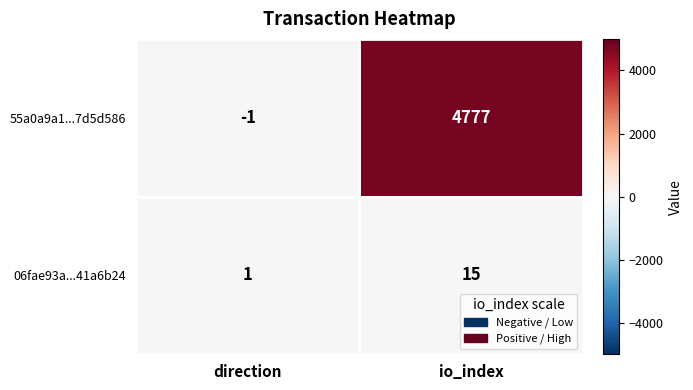

At io_index, list the series in order from smallest to largest.

06fae93a...41a6b24, 55a0a9a1...7d5d586